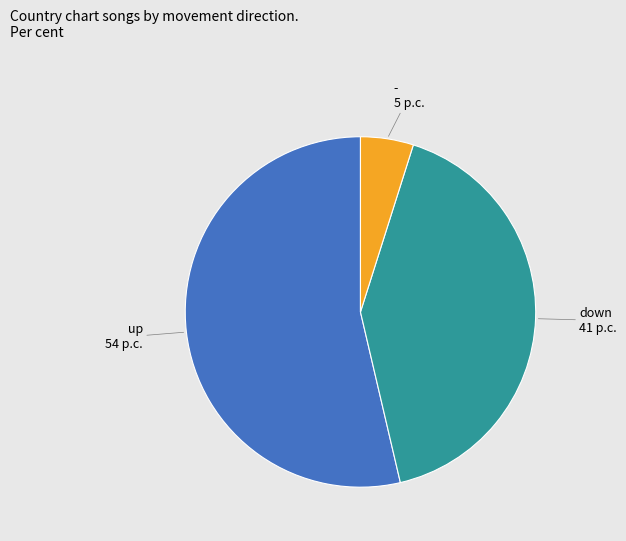

Is there a majority slice in this chart?

Yes